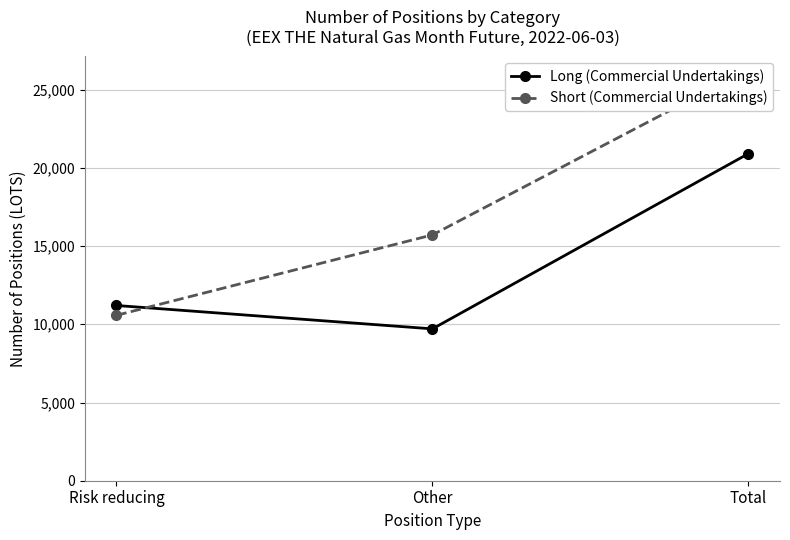

How many data points in Long (Commercial Undertakings) are less than 11202?

1